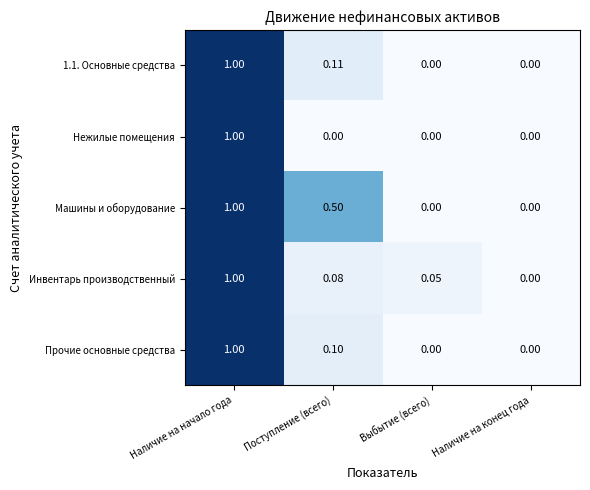

Which category has the highest value in the Инвентарь производственный series?

Наличие на начало года